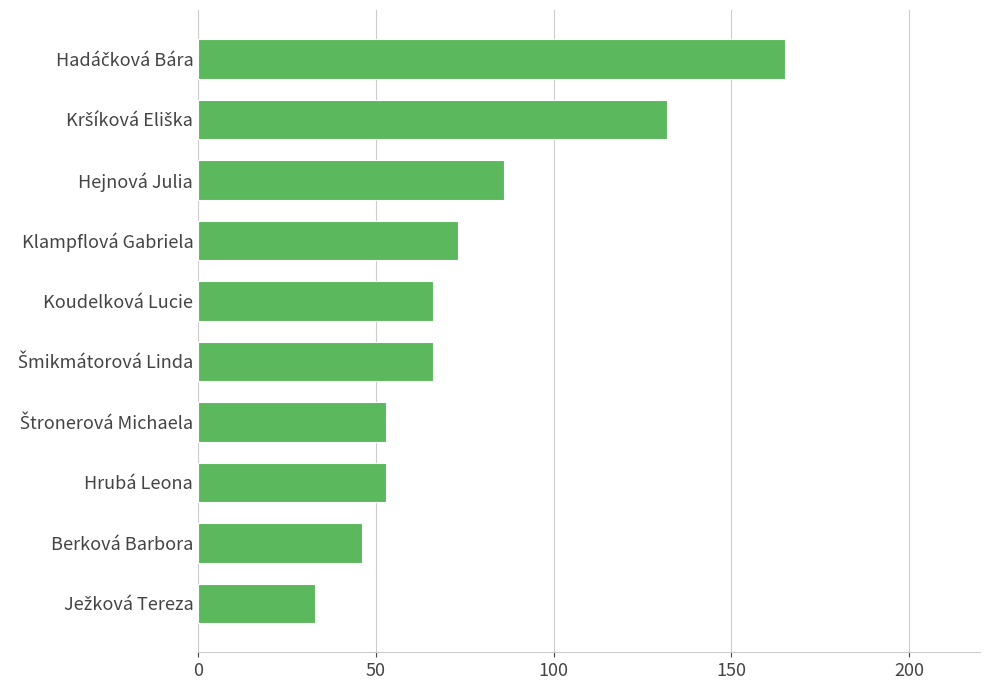

What is the difference between the maximum and minimum values?

132